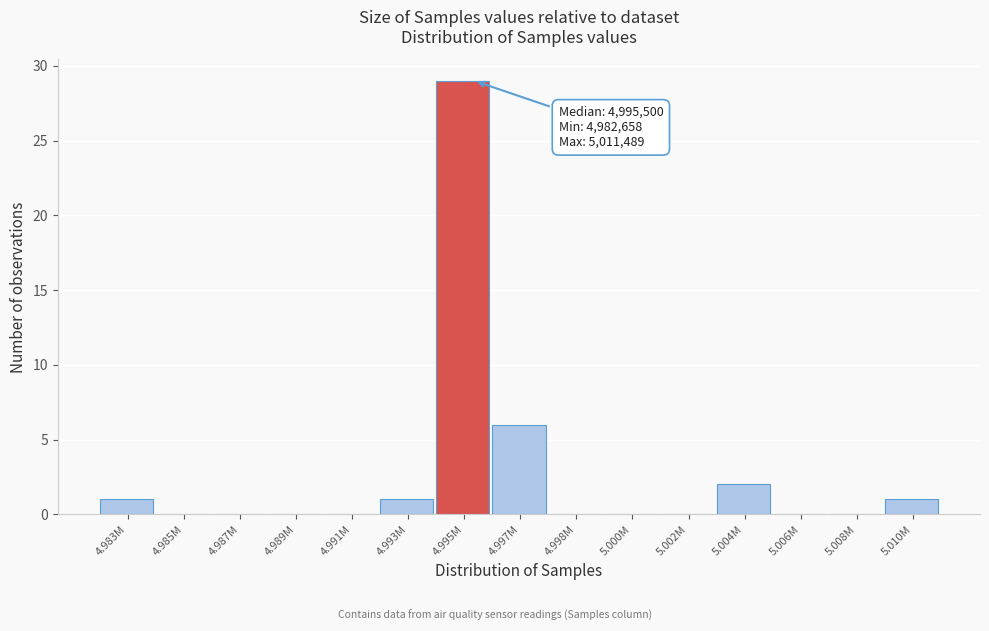

Reading left to right, extract all data points from this chart.

4.983M=1	4.985M=0	4.987M=0	4.989M=0	4.991M=0	4.993M=1	4.995M=29	4.997M=6	4.998M=0	5.000M=0	5.002M=0	5.004M=2	5.006M=0	5.008M=0	5.010M=1